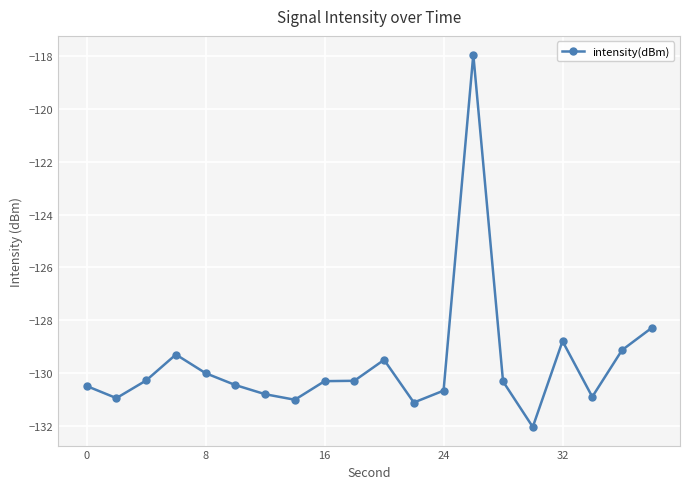

What is the maximum value shown in the chart?

-118.0